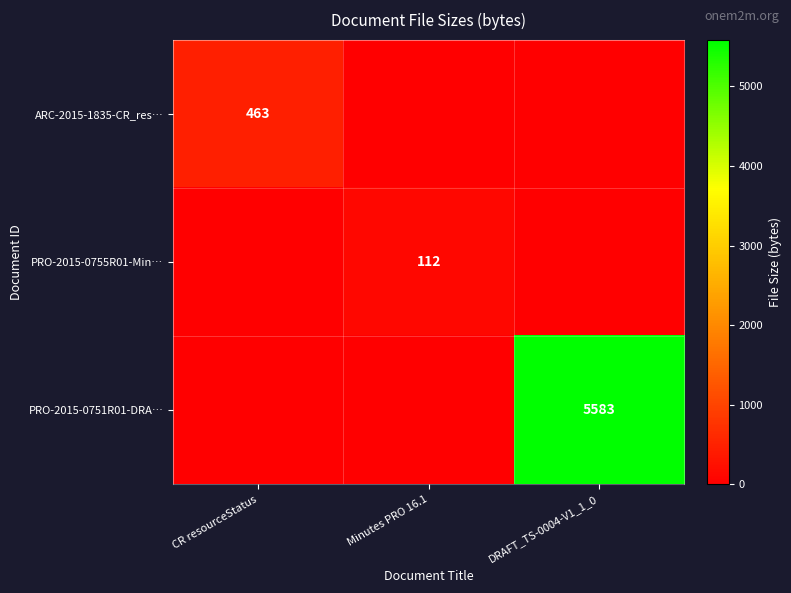

Which category has the highest value across all series?

DRAFT_TS-0004-V1_1_0